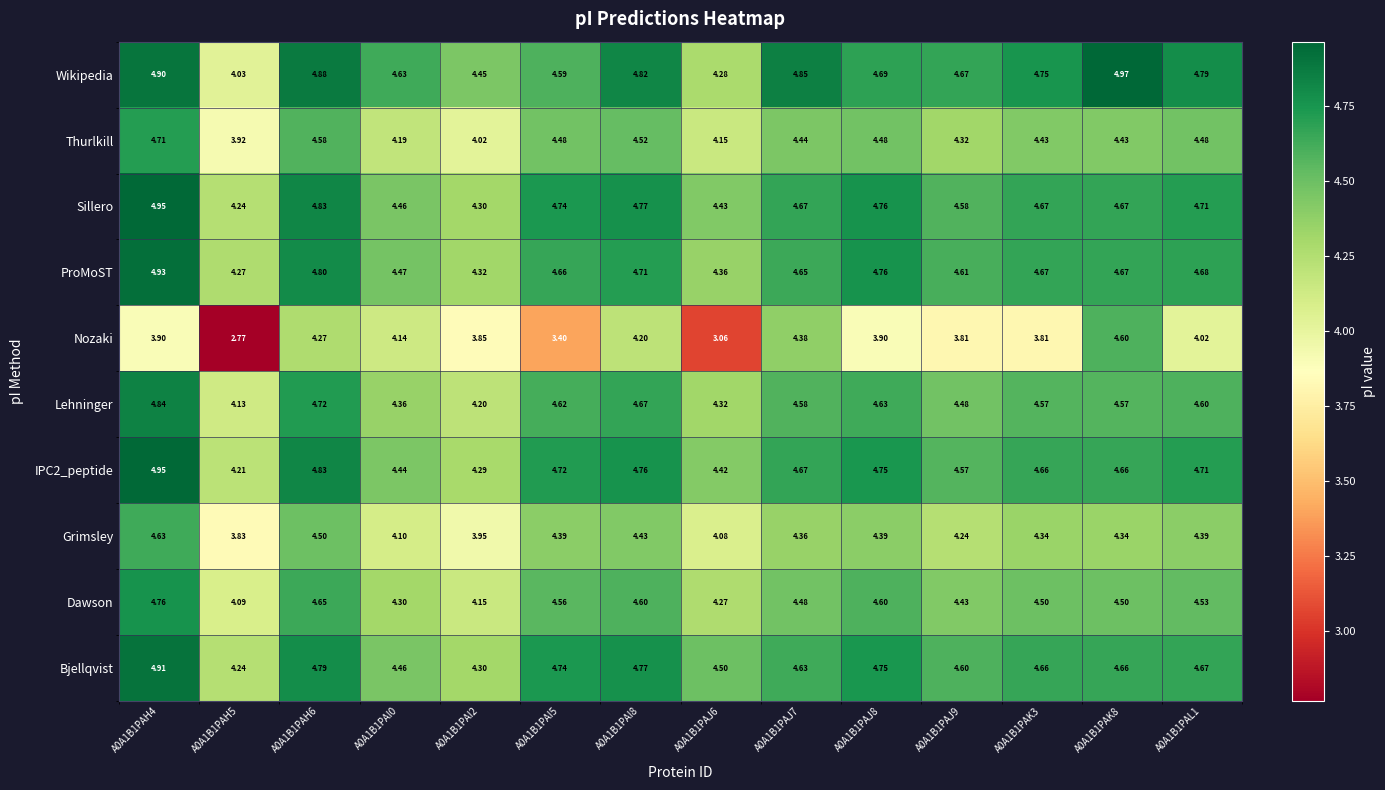

Between A0A1B1PAH5 and A0A1B1PAI8, which series saw the biggest shift?

Nozaki